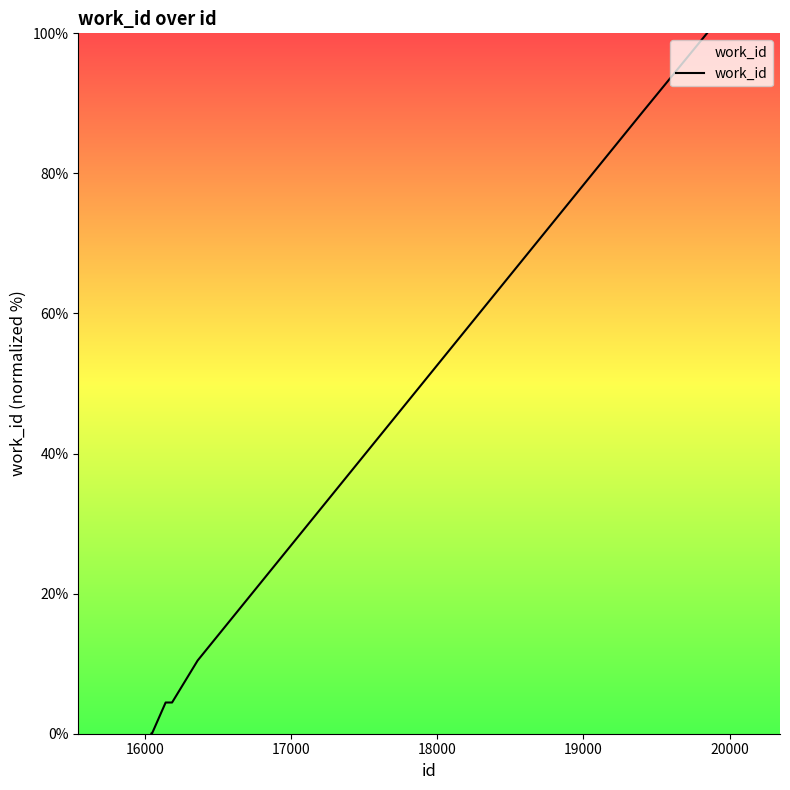

What is the greatest value displayed?

100.0